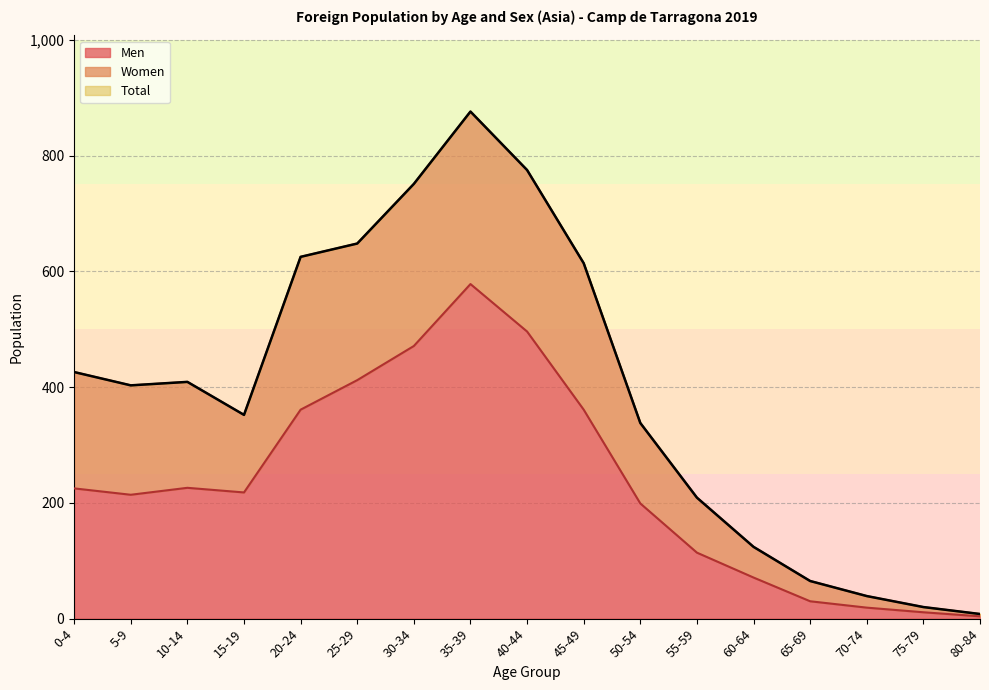

What is the label of the 10th point from the right?

35-39